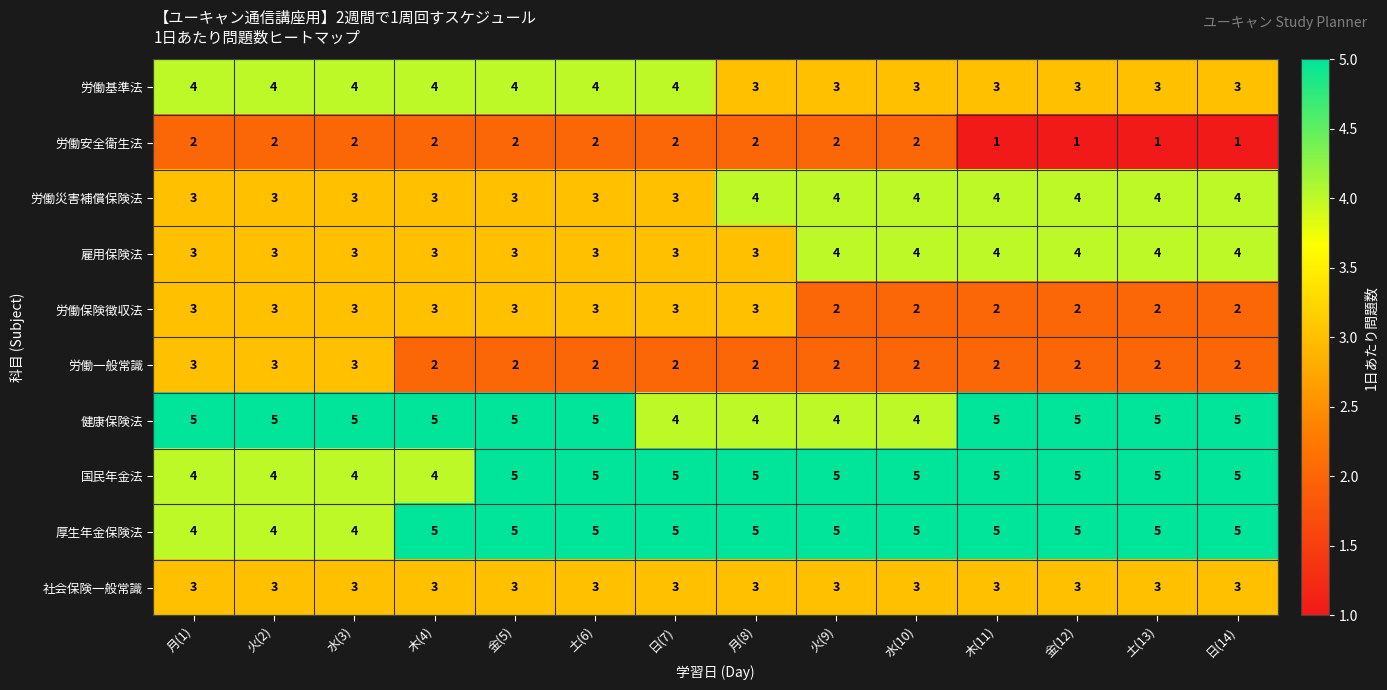

How many 雇用保険法 values are between 3 and 4?

14